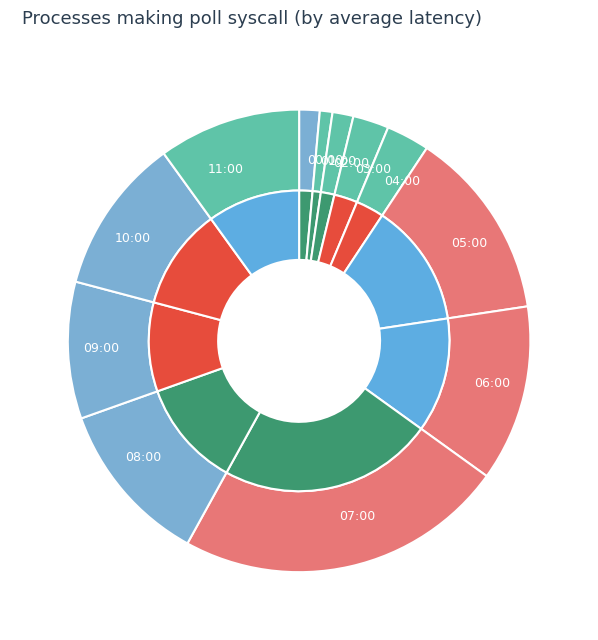

What is the change in value from 01:00 to 04:00?

+0.1